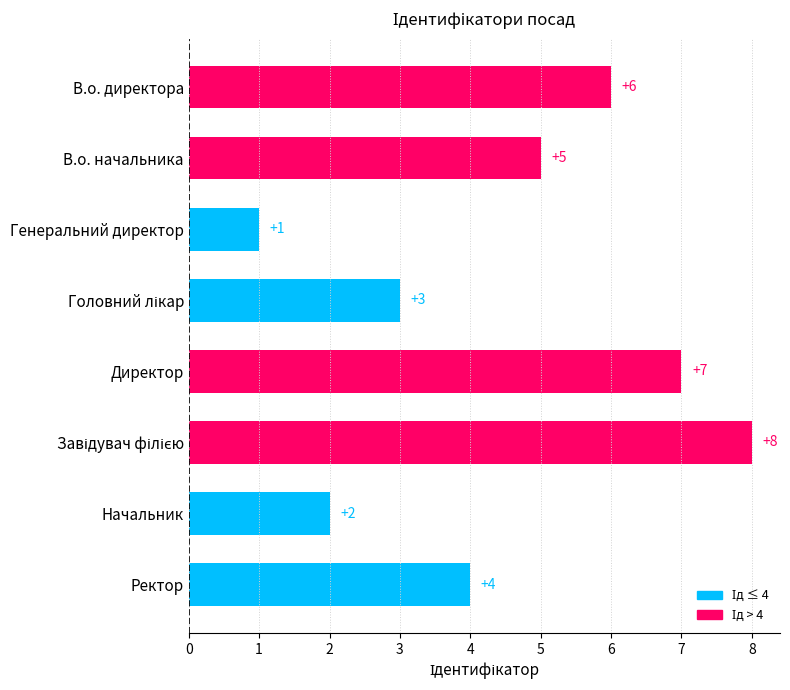

Does the chart contain any negative values?

No